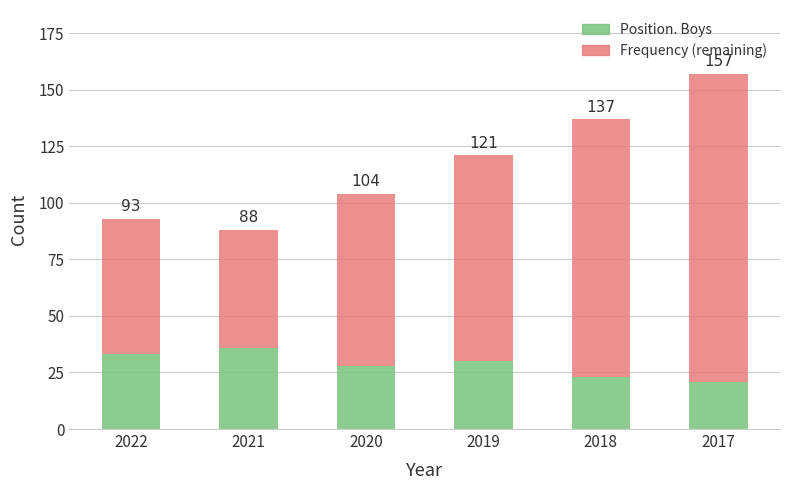

Are the bars horizontal?

No